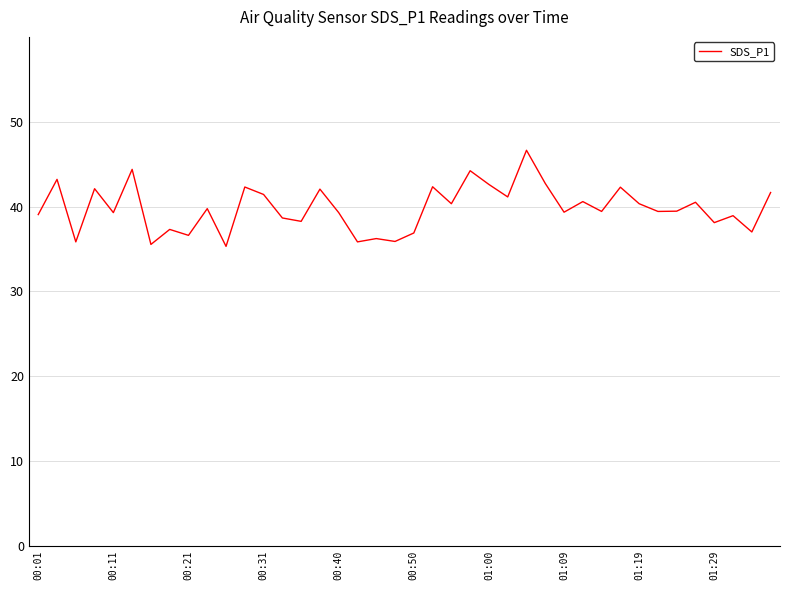

How many series are shown in this chart?

1